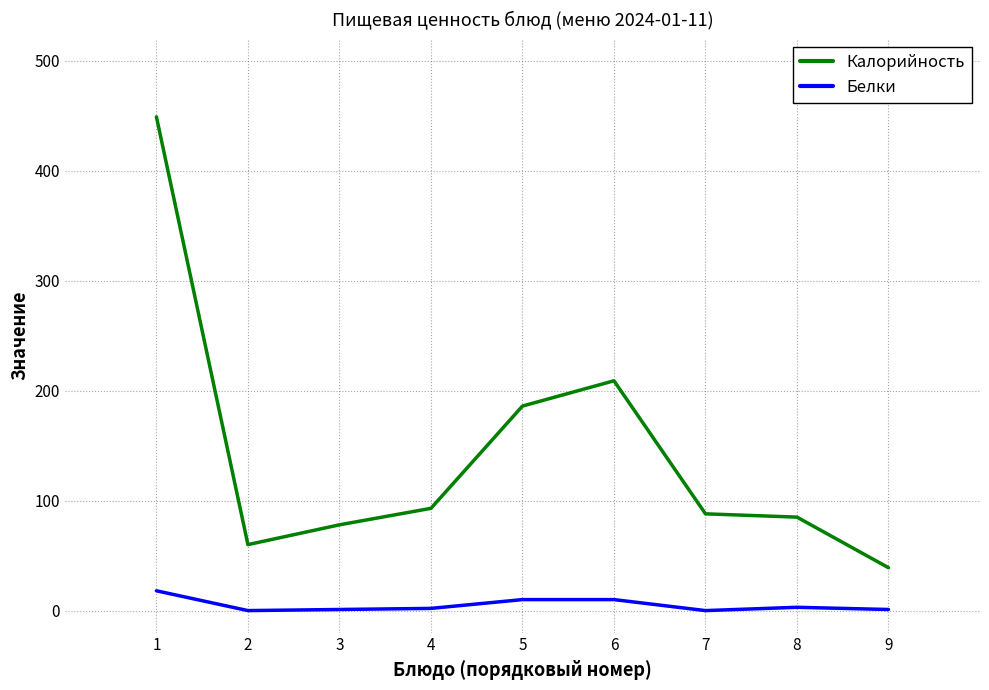

Is the value of Белки at 3 greater than the value of Калорийность at 3?

No